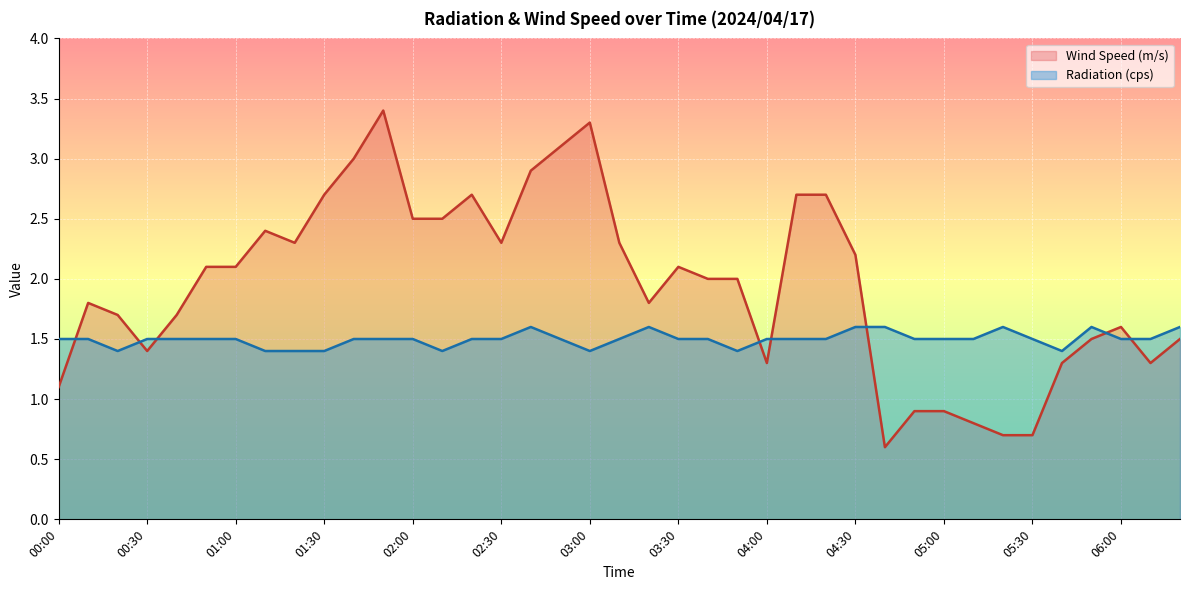

At which category is the sum across all series the highest?

01:50